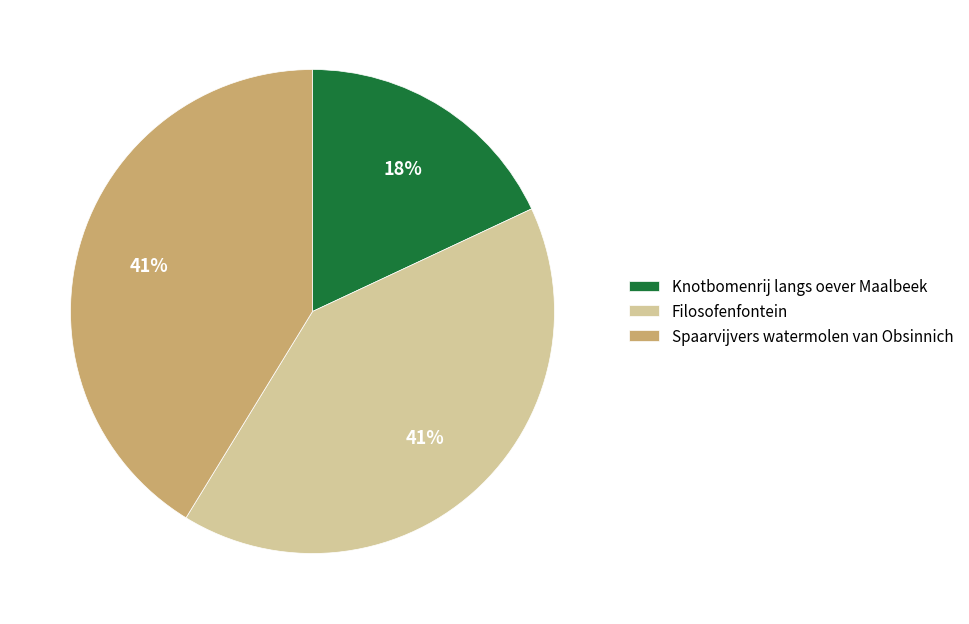

Is Knotbomenrij langs oever Maalbeek the majority of the pie?

No